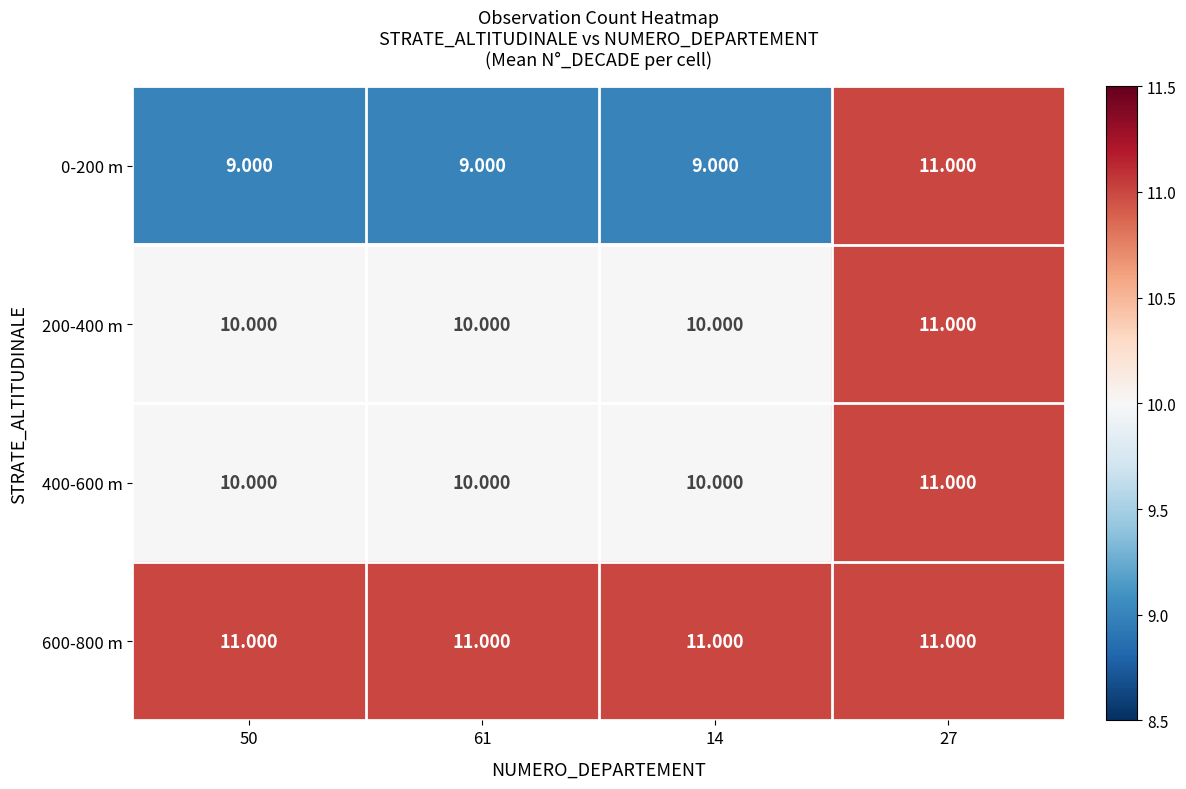

Is the value of 400-600 m at 27 greater than the value of 200-400 m at 50?

Yes